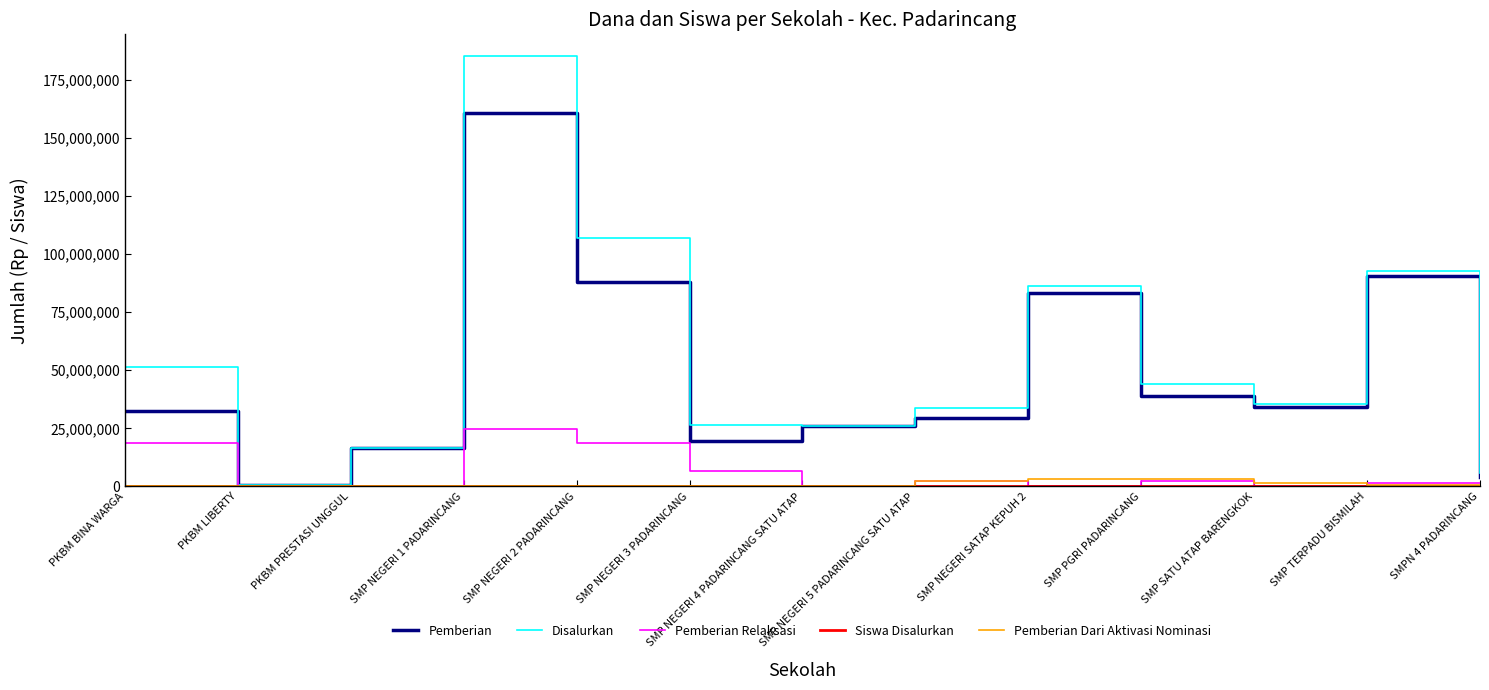

Which category has the highest value across all series?

SMP NEGERI 1 PADARINCANG